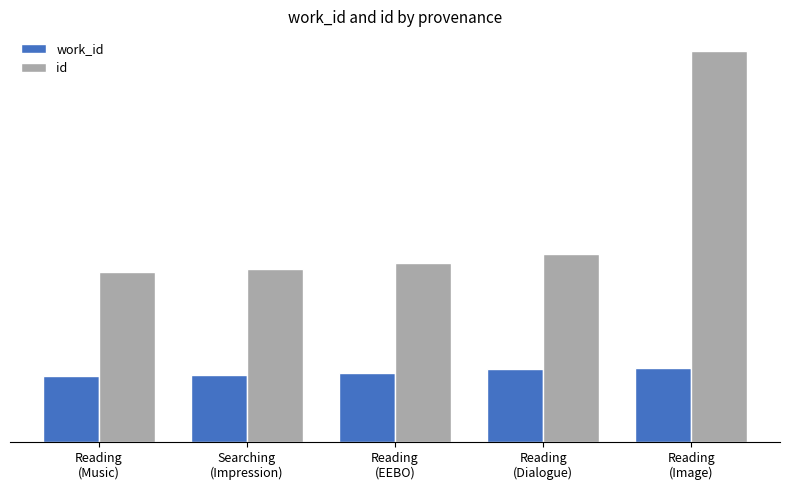

What is the label of the 1st bar from the right?

Reading
(Image)